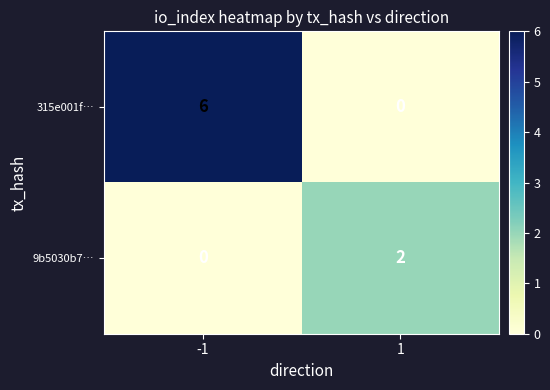

List the series in order of their overall mean, lowest first.

9b5030b7…, 315e001f…